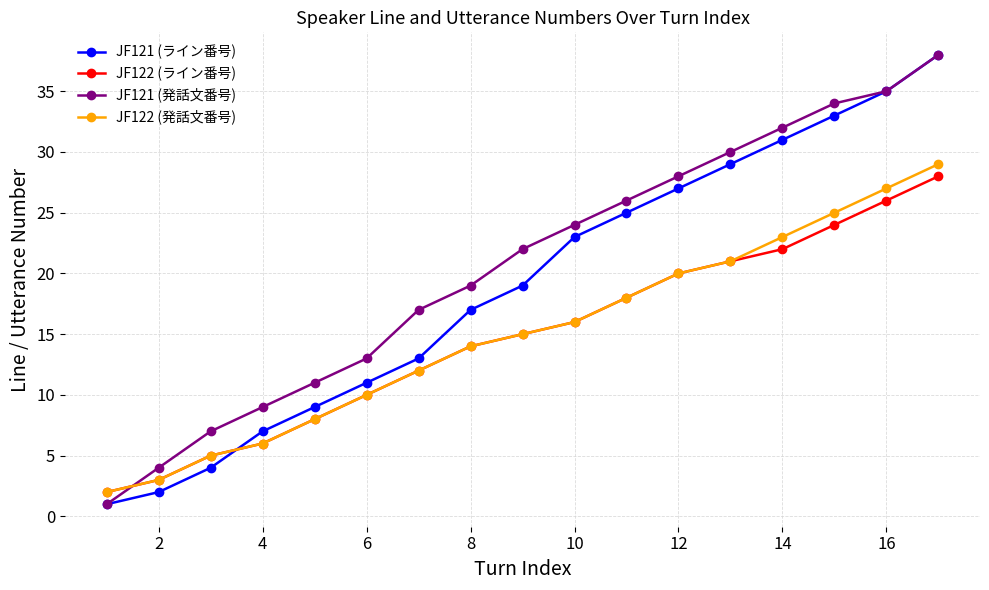

Reading left to right, list all the values displayed in this chart.

JF121 (ライン番号): 1	2	4	7	9	11	13	17	19	23	25	27	29	31	33	35	38
JF122 (ライン番号): 2	3	5	6	8	10	12	14	15	16	18	20	21	22	24	26	28
JF121 (発話文番号): 1	4	7	9	11	13	17	19	22	24	26	28	30	32	34	35	38
JF122 (発話文番号): 2	3	5	6	8	10	12	14	15	16	18	20	21	23	25	27	29